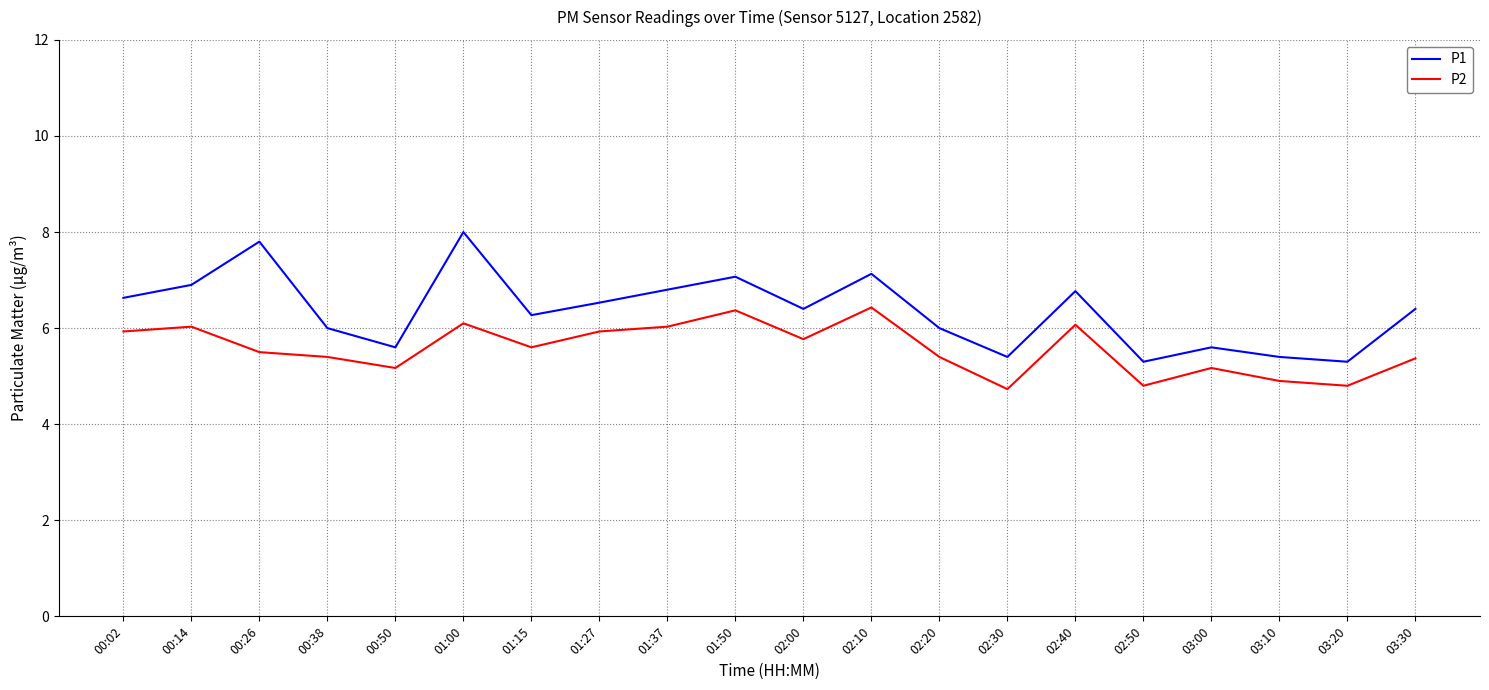

What is the difference between the maximum and minimum values in the P1 series?

2.7